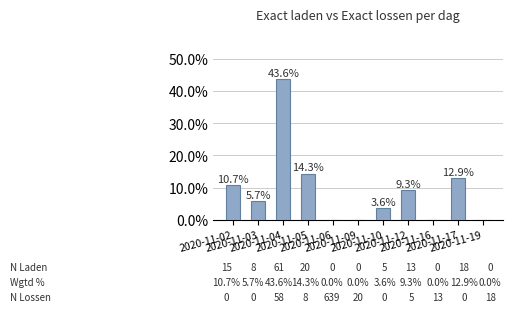

Reading left to right, list all the values displayed in this chart.

2020-11-02=10.7	2020-11-03=5.7	2020-11-04=43.6	2020-11-05=14.3	2020-11-06=0.0	2020-11-09=0.0	2020-11-10=3.6	2020-11-12=9.3	2020-11-16=0.0	2020-11-17=12.9	2020-11-19=0.0